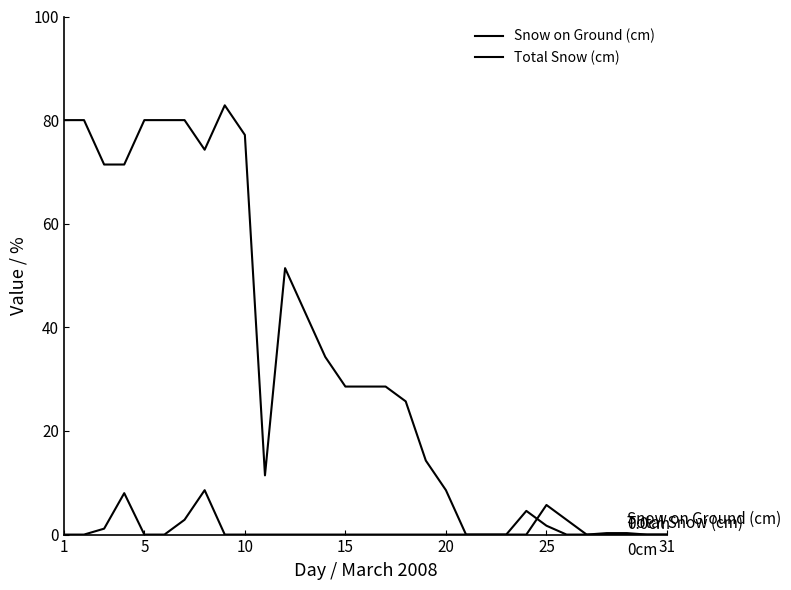

Rank the series by their maximum value, from highest to lowest.

Snow on Ground (cm), Total Snow (cm)